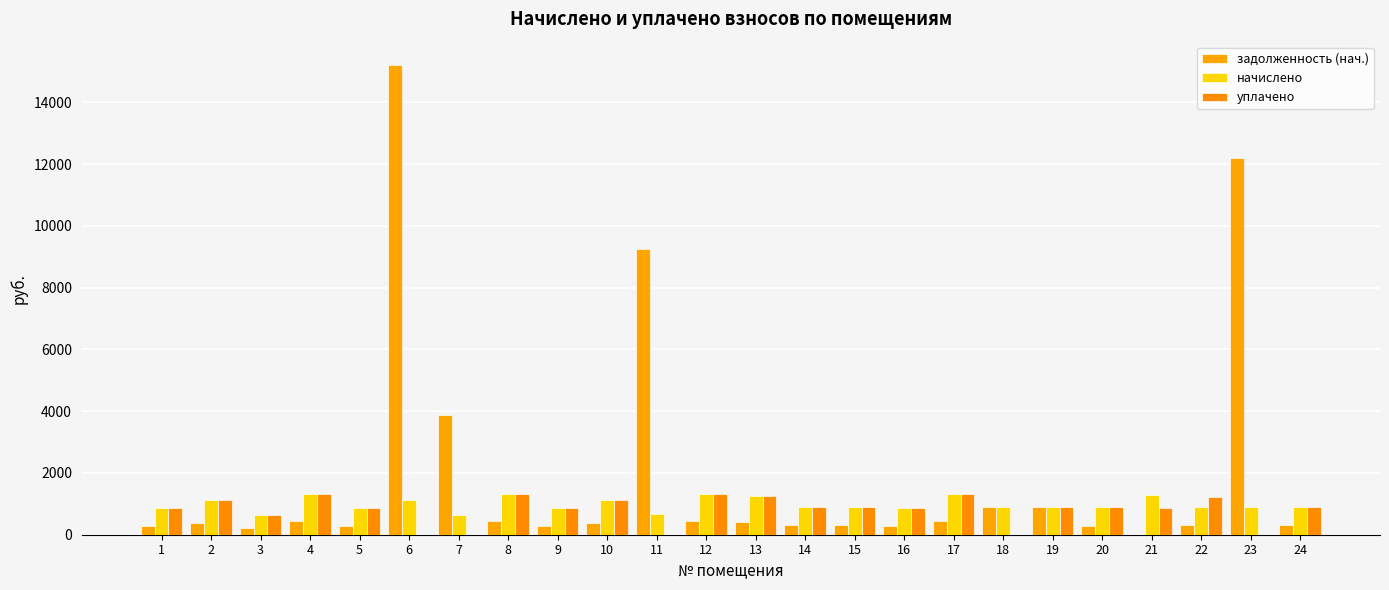

How many categories are shown in the chart?

24